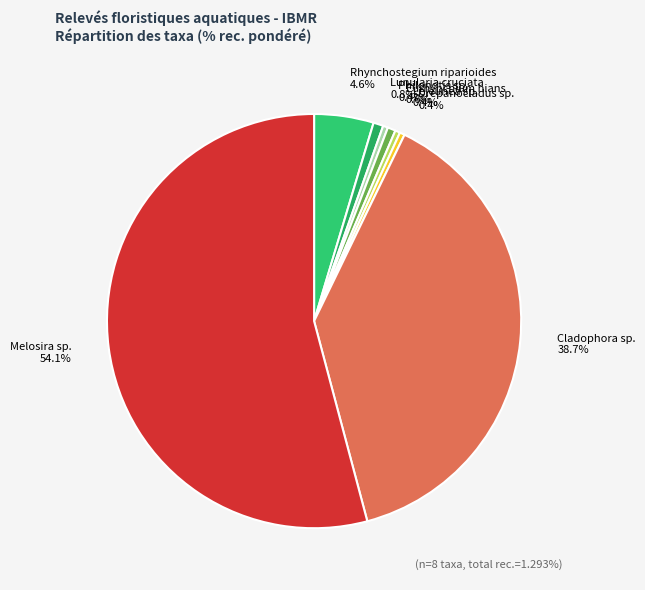

What is the largest slice in the pie chart?

Melosira sp.